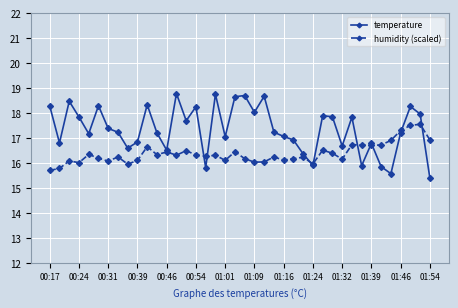

At how many categories does at least one series exceed 15?

40